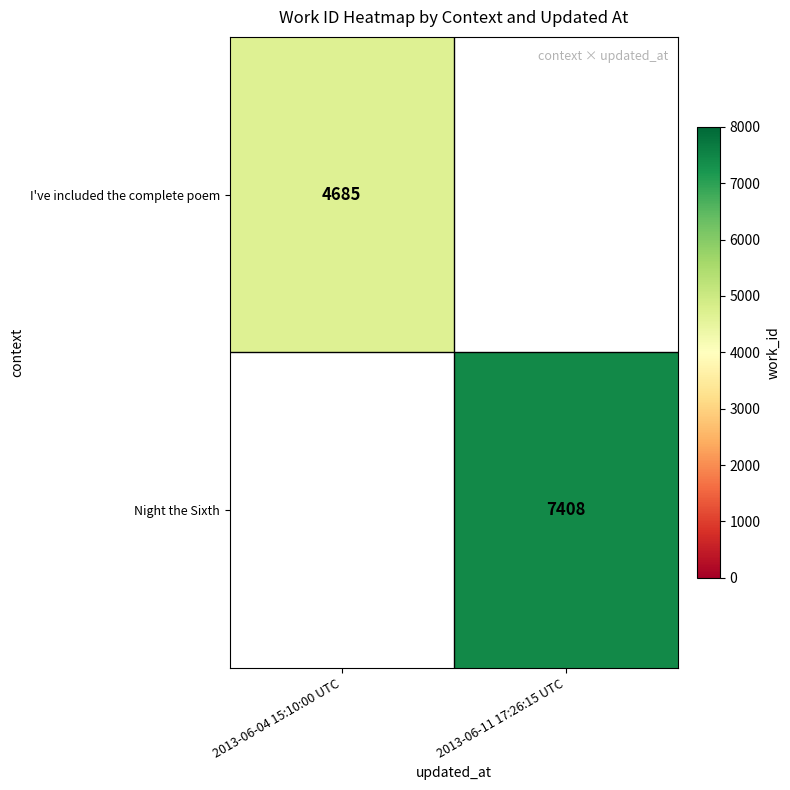

At how many categories does at least one series exceed 7312?

1